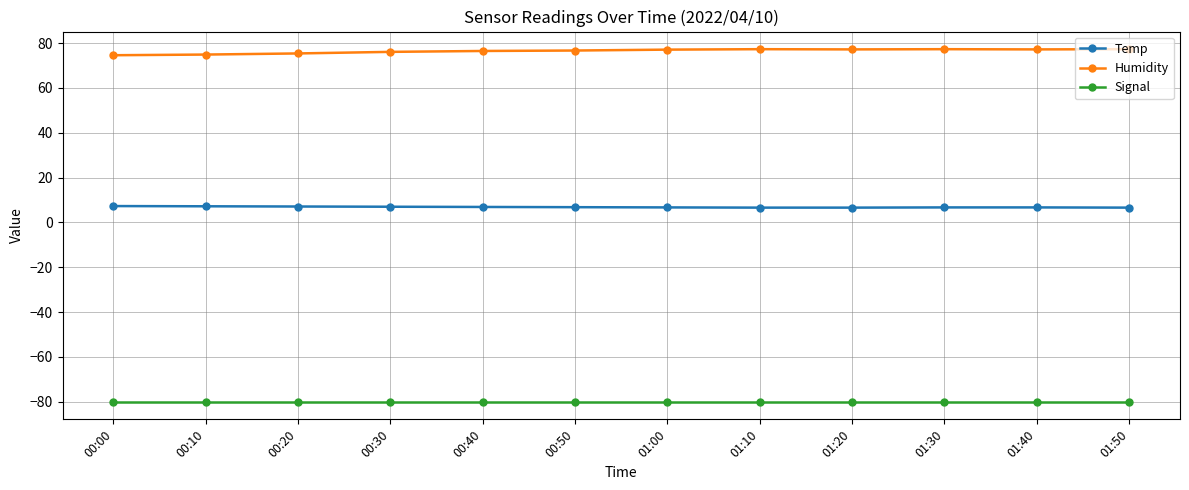

True or false: Signal has a value of -23.8 at 01:20.

False